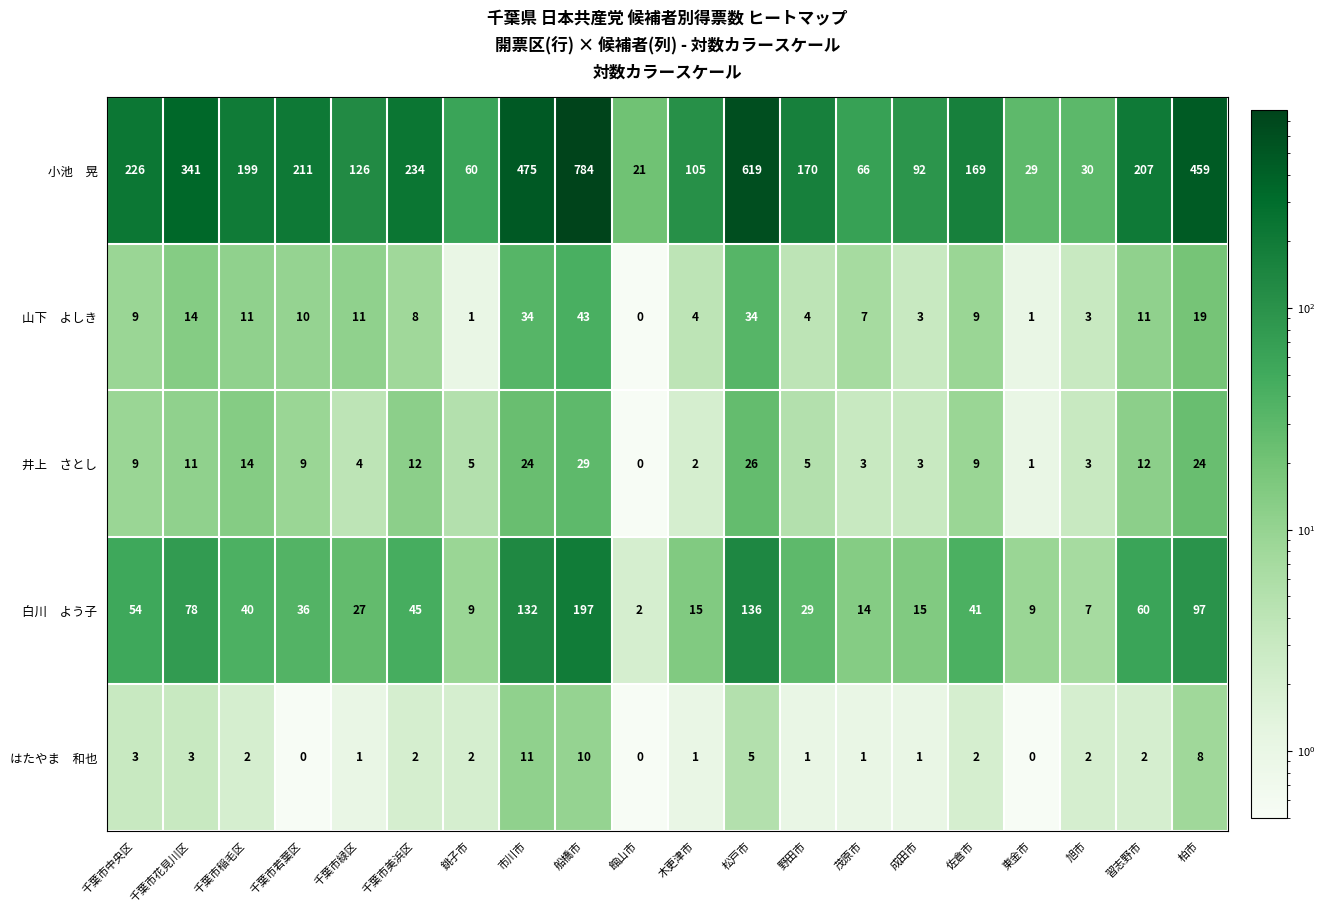

What is the difference between the highest and lowest values at 習志野市?

205